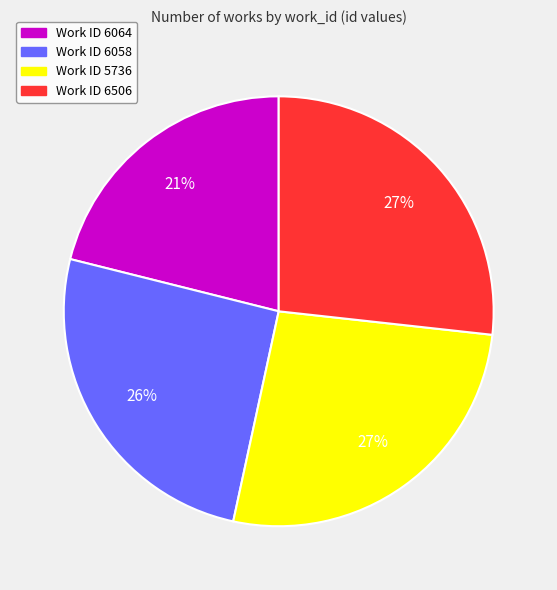

Which has a higher value, Work ID 6506 or Work ID 6058?

Work ID 6506